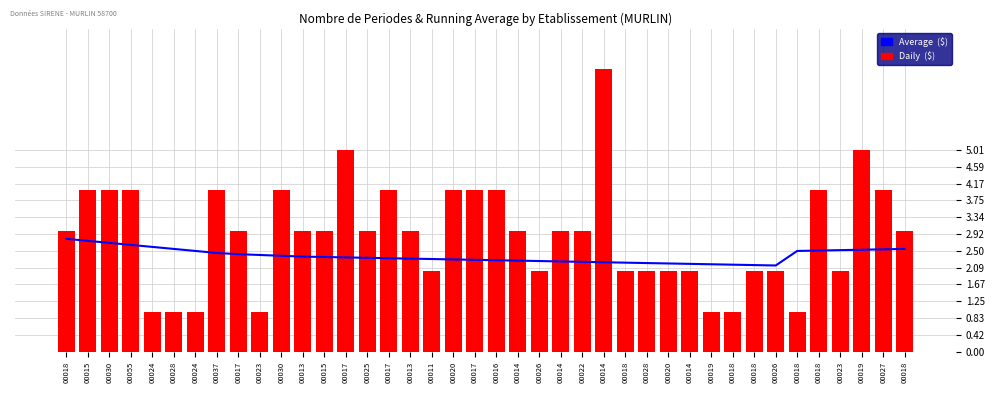

What are all the series names shown in the legend?

Average ($), Daily ($)